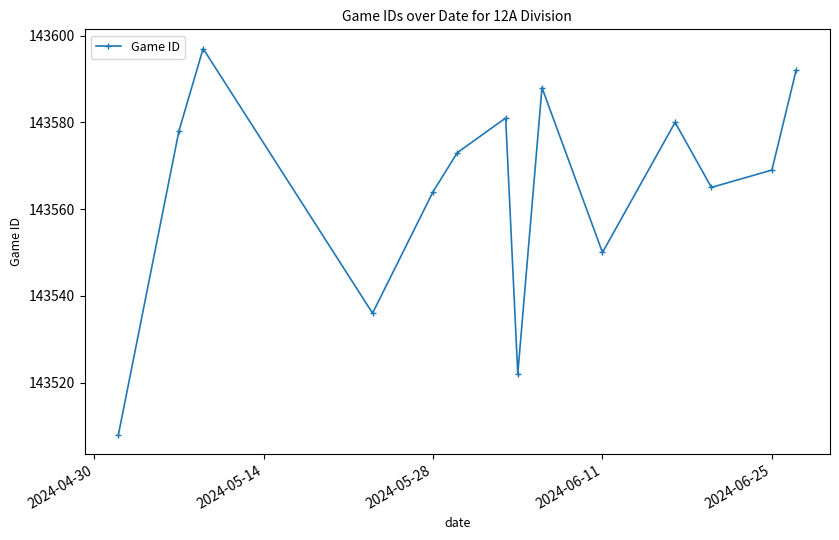

How many points are lower than both their immediate neighbors (excluding endpoints)?

4